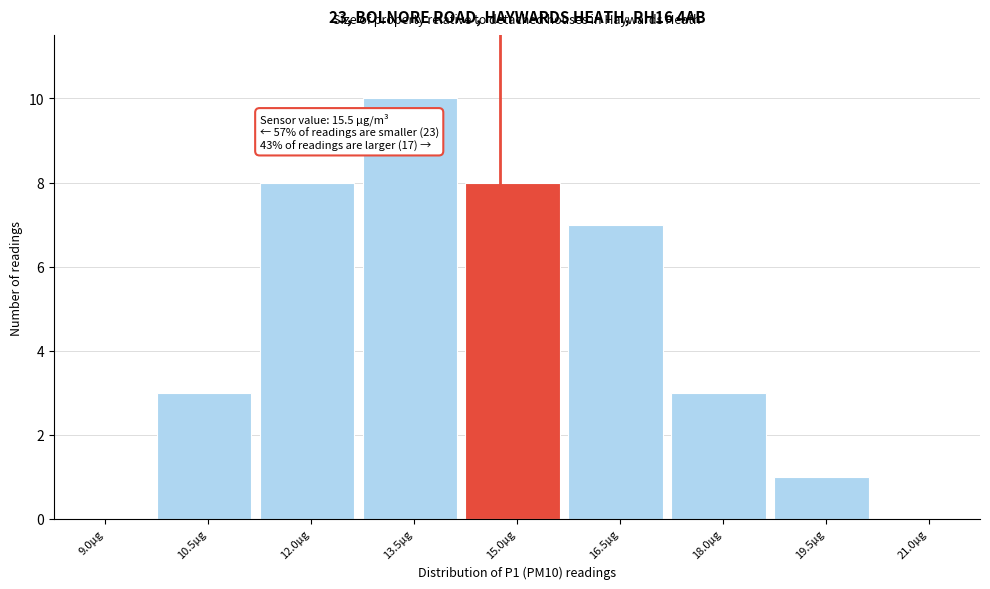

Reading left to right, transcribe all the data shown in this chart.

9.0µg=0	10.5µg=3	12.0µg=8	13.5µg=10	15.0µg=8	16.5µg=7	18.0µg=3	19.5µg=1	21.0µg=0